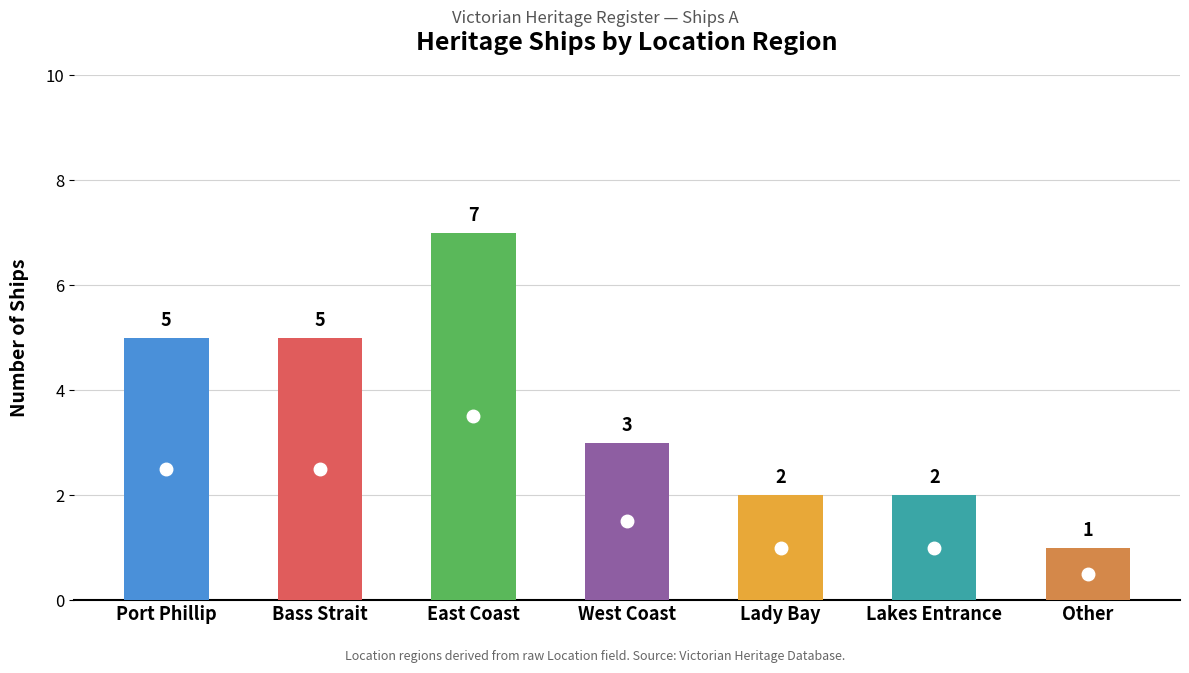

At which label does the data first exceed 3?

Port Phillip